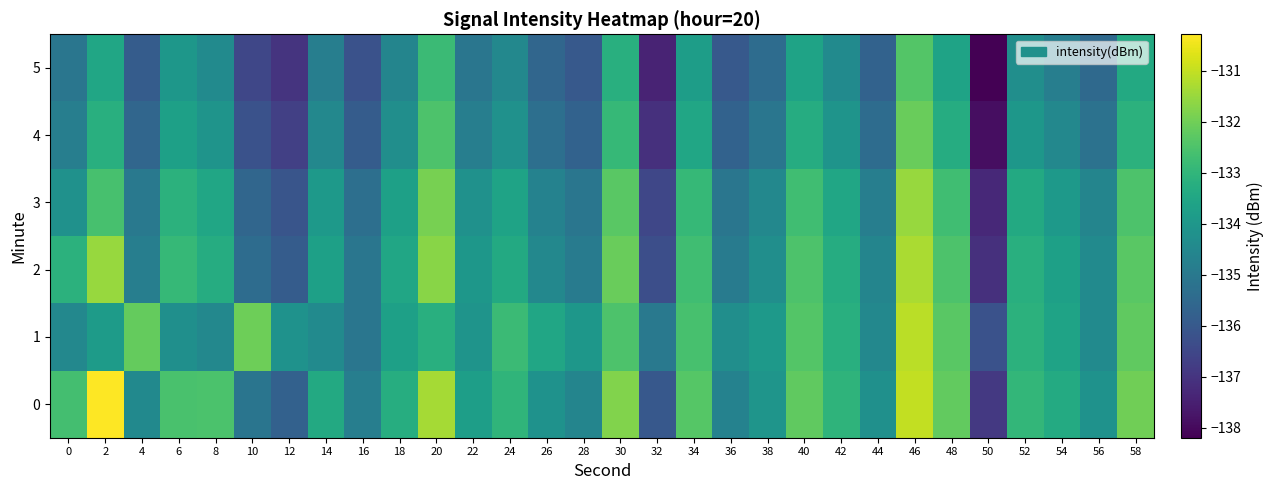

Between 24 and 26, which is larger?

24